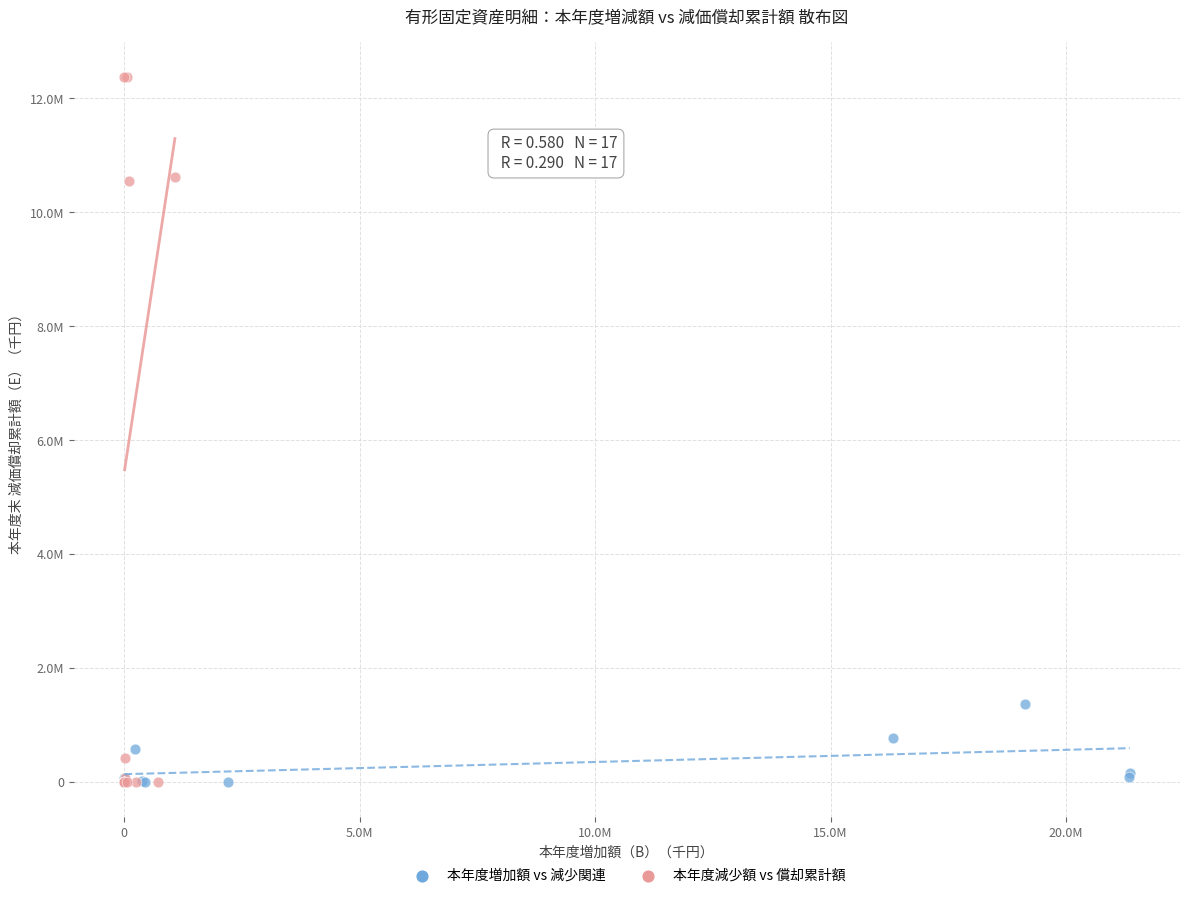

Which series has the widest spread of Y values?

本年度減少額 vs 償却累計額